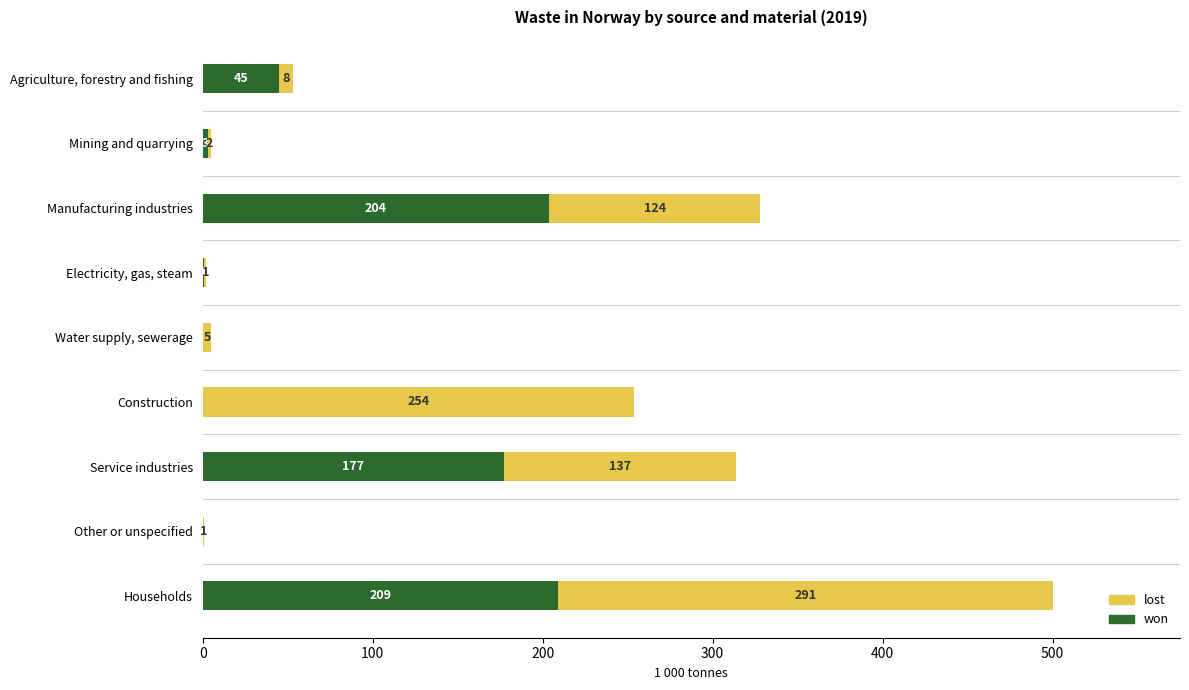

At which label does won reach its peak?

Households